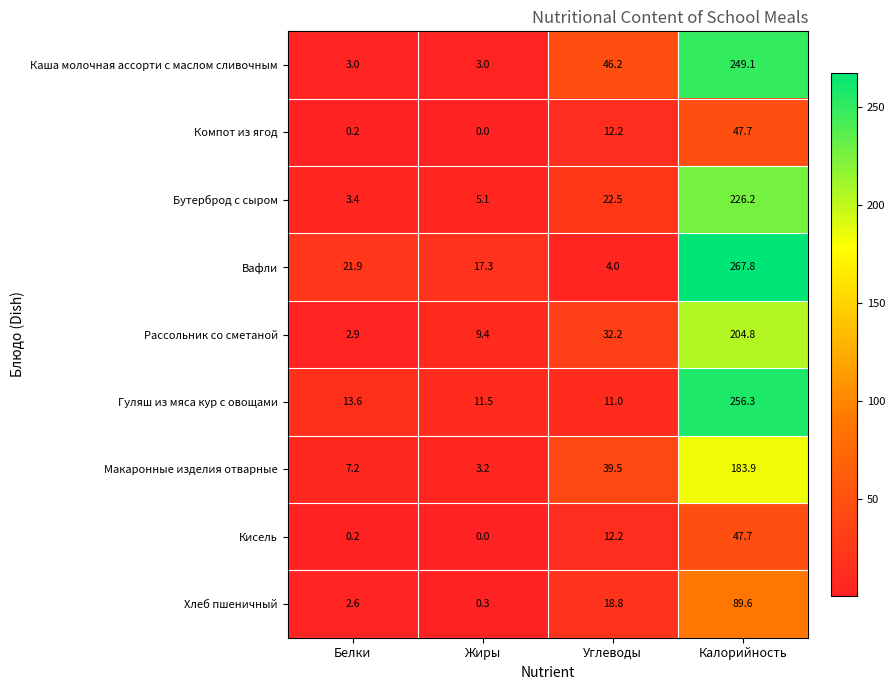

Which category has the lowest value across all series?

Жиры